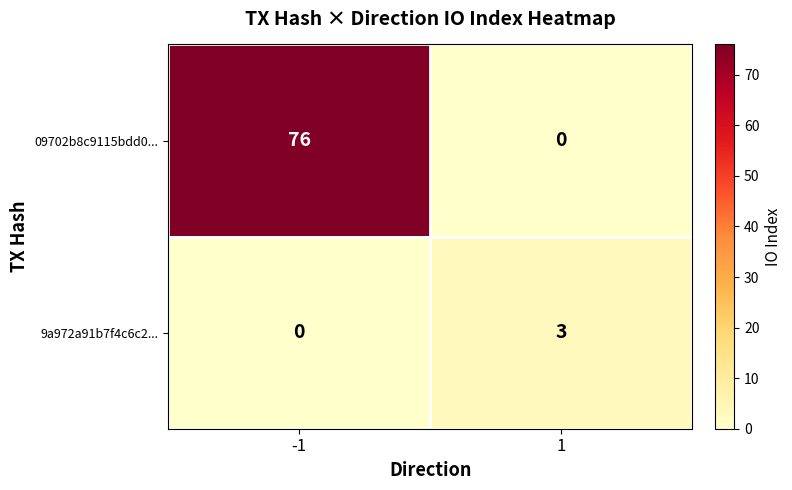

What is the difference between the maximum and minimum values in the 09702b8c9115bdd0... series?

76